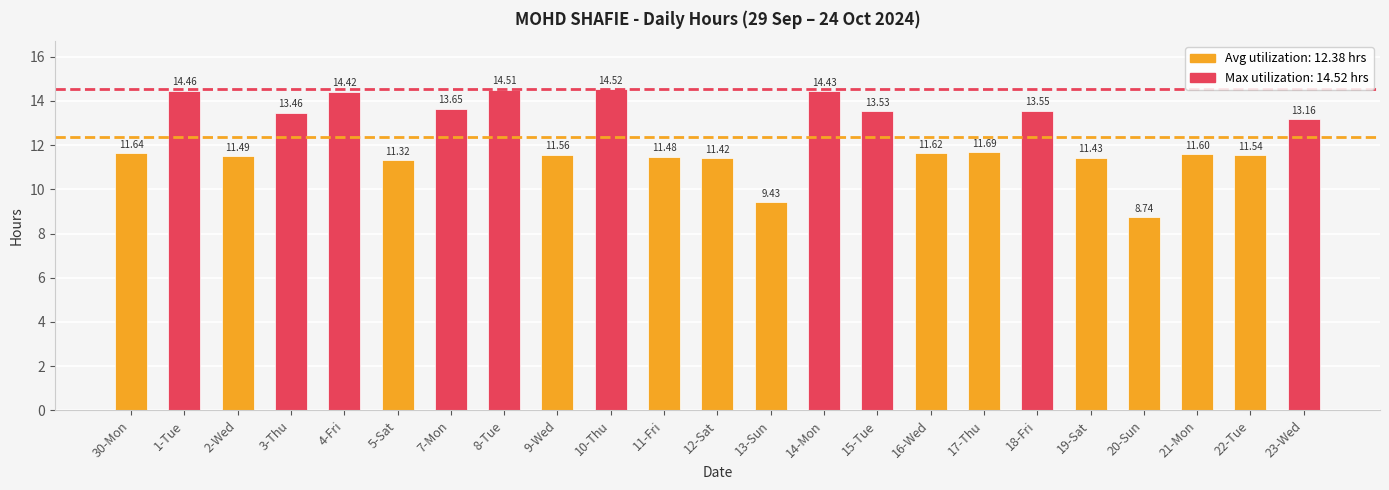

Does the chart contain stacked bars?

No